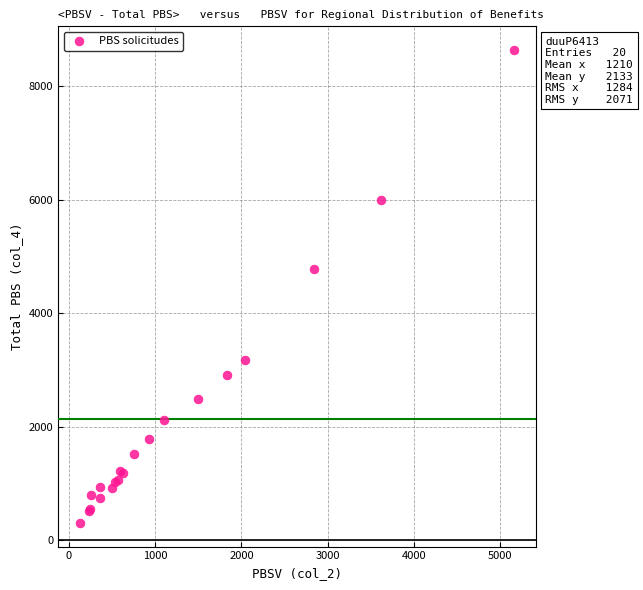

What Y value in the scatter plot is closest to 4472?

4782